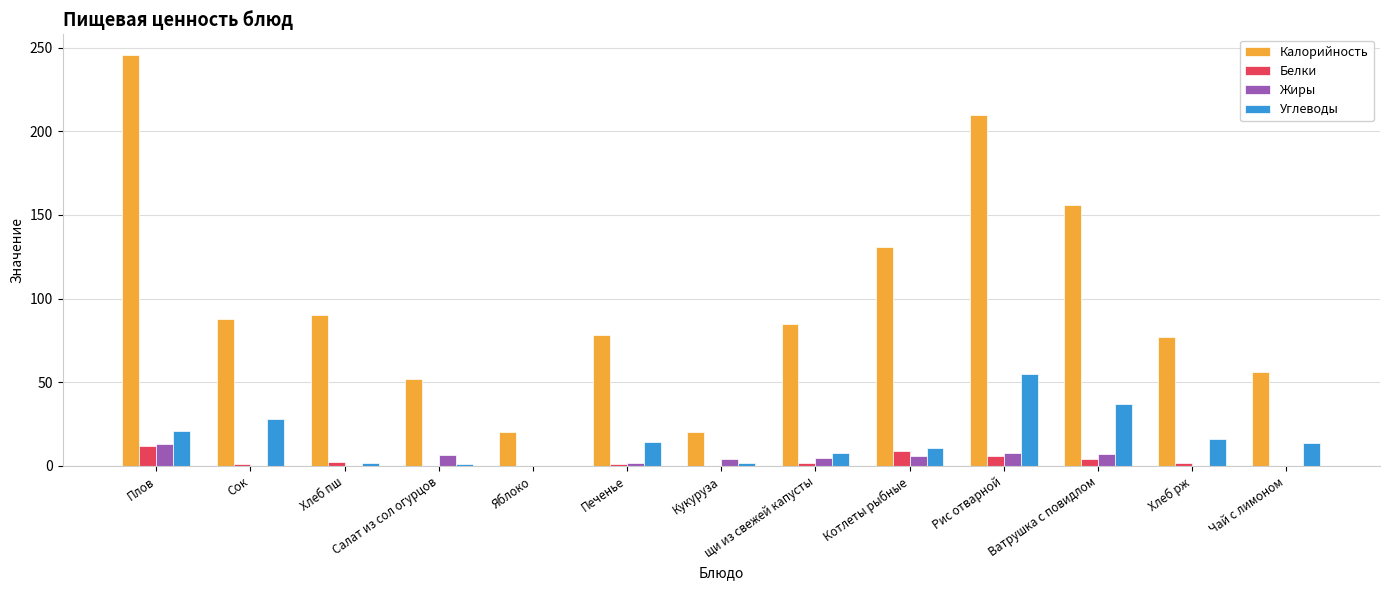

Is the value of Жиры at Сок greater than the value of Углеводы at Сок?

No